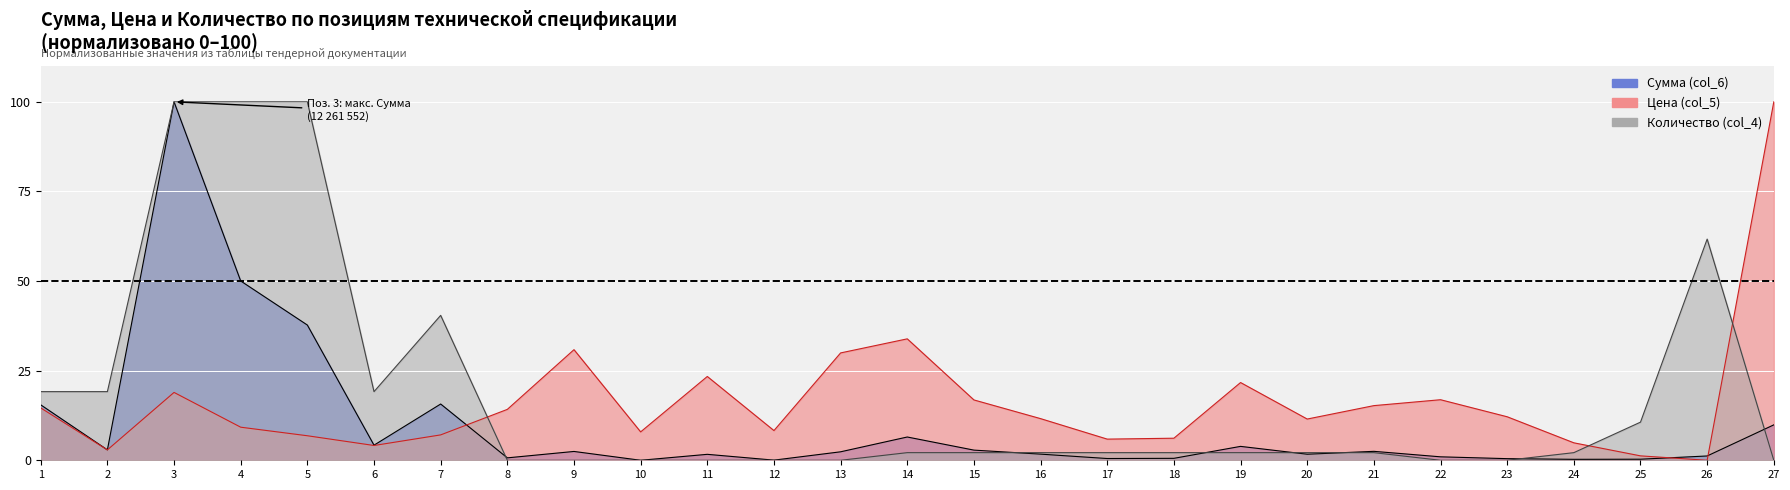

At which category does Сумма (col_6) reach its first local valley?

2